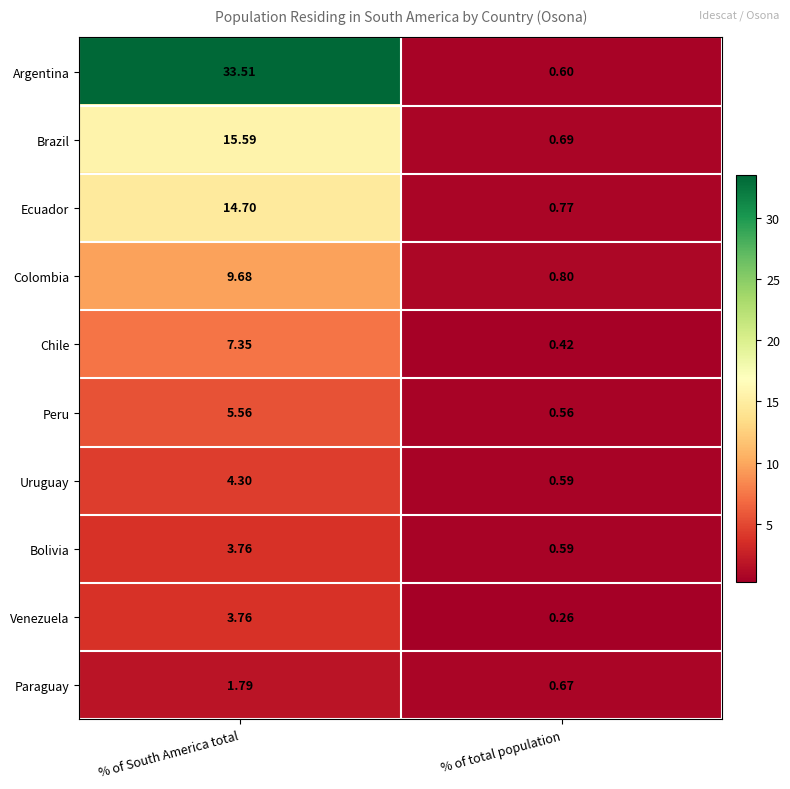

At which category is the sum across all series the highest?

% of South America total